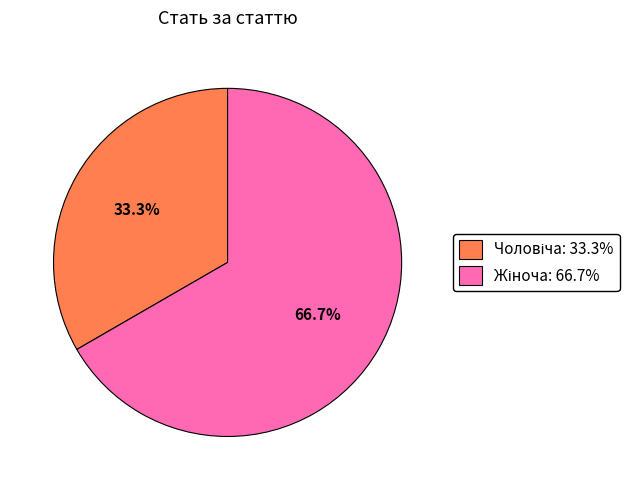

Is there a majority slice in this chart?

Yes